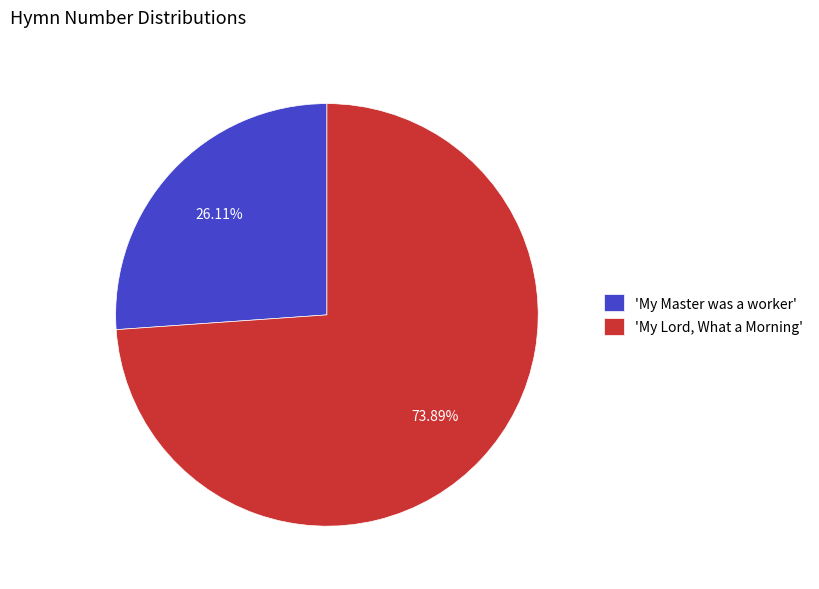

Between 'My Lord, What a Morning' and 'My Master was a worker', which is larger?

'My Lord, What a Morning'